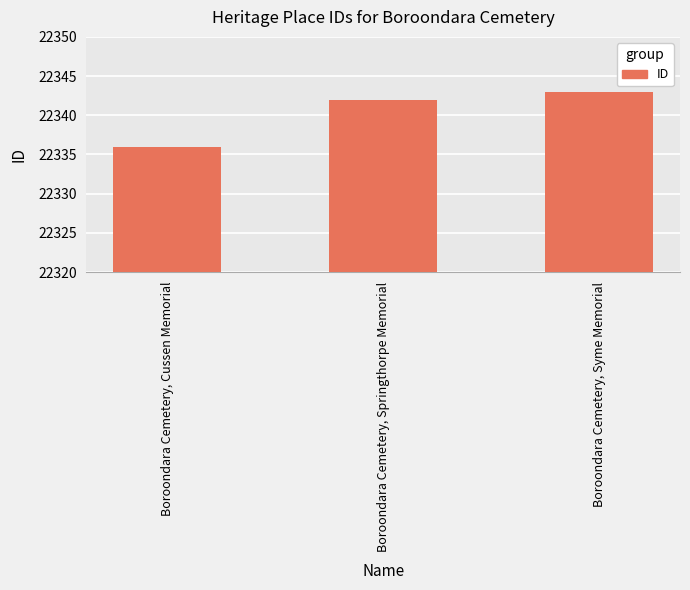

What is the difference between the second highest and minimum values?

6